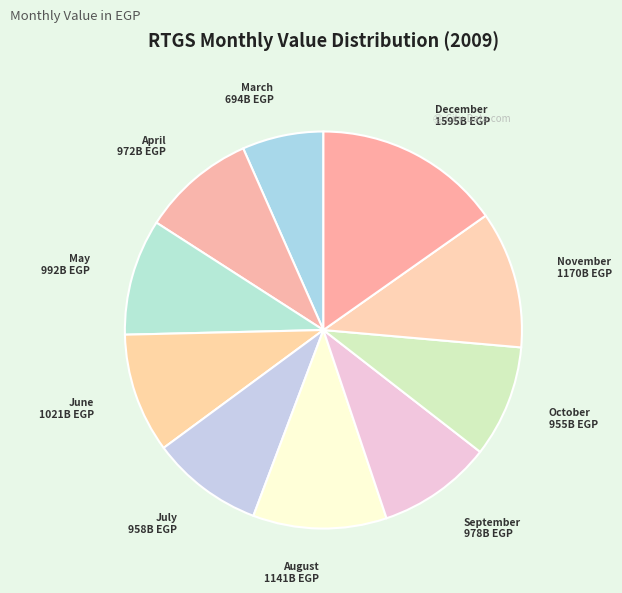

How many segments does this pie chart have?

10